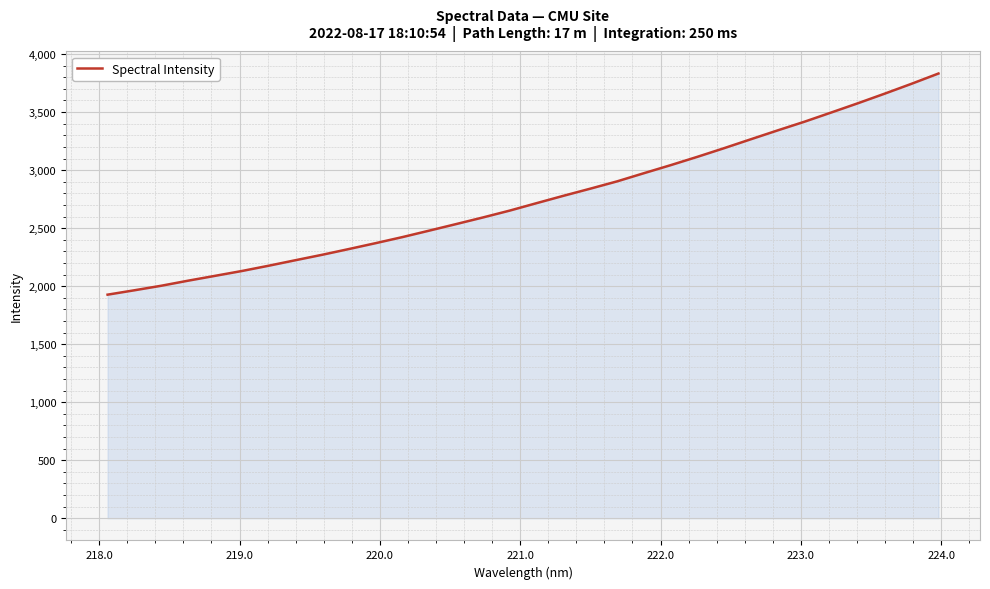

What is the smallest value displayed?

1926.6